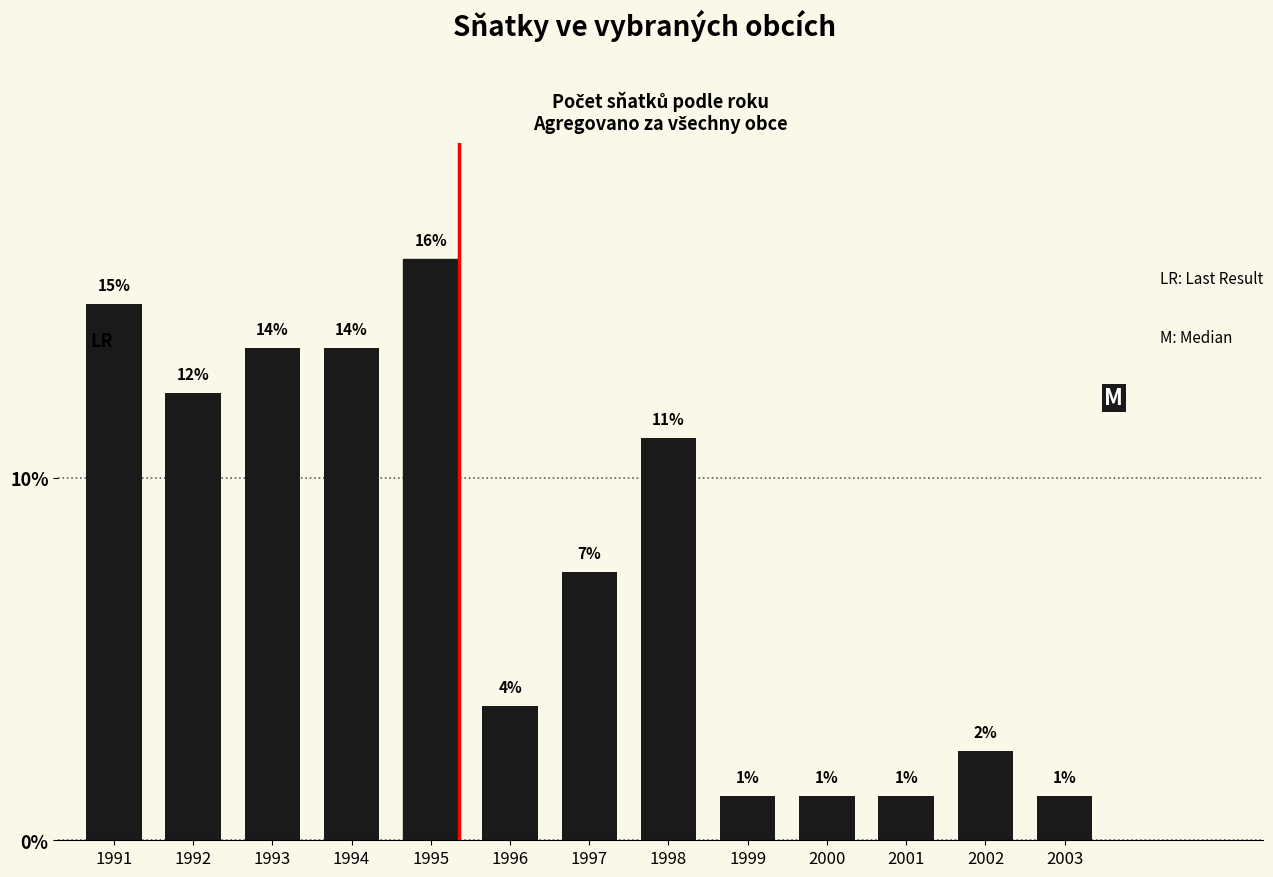

Are the bars horizontal?

No